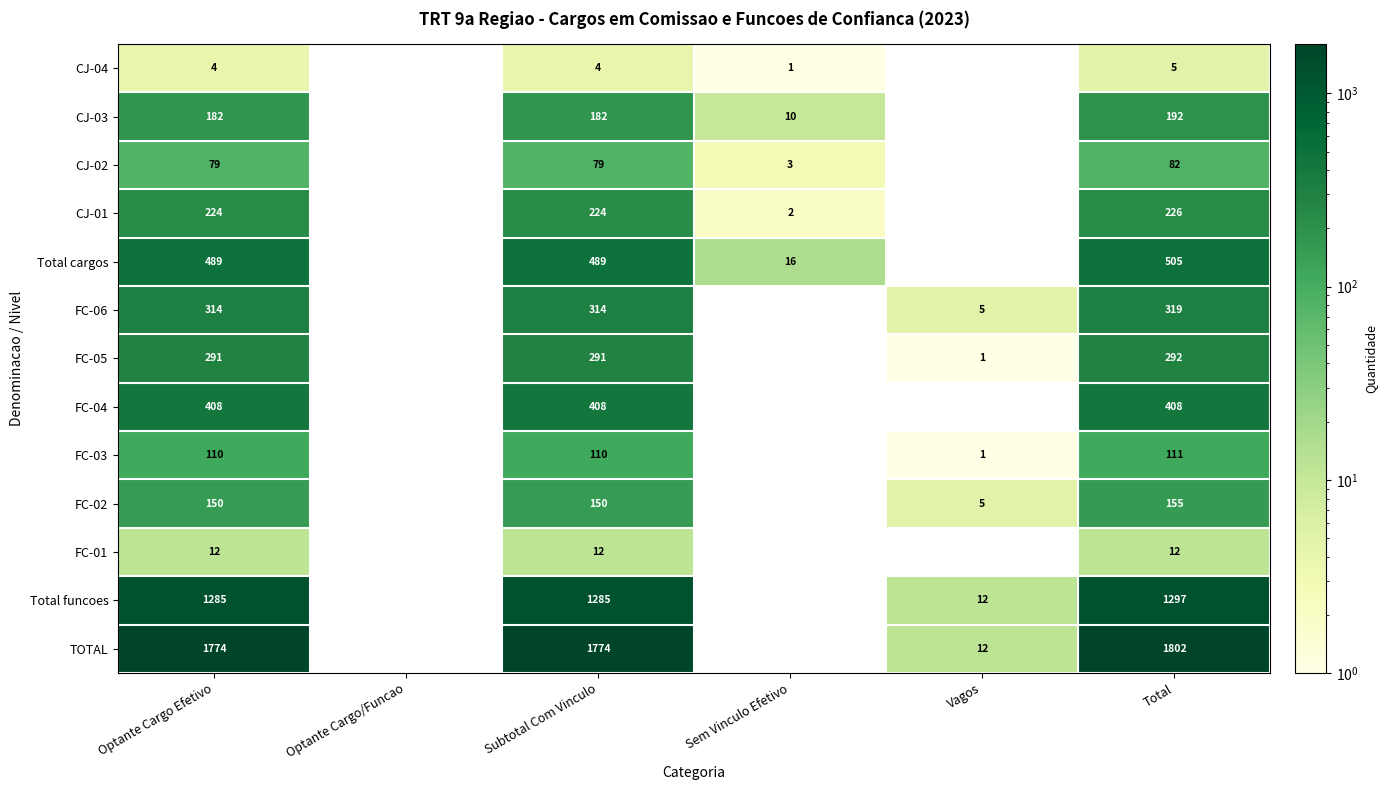

Rank the series by their maximum value, from highest to lowest.

TOTAL, Total funcoes, Total cargos, FC-04, FC-06, FC-05, CJ-01, CJ-03, FC-02, FC-03, CJ-02, FC-01, CJ-04